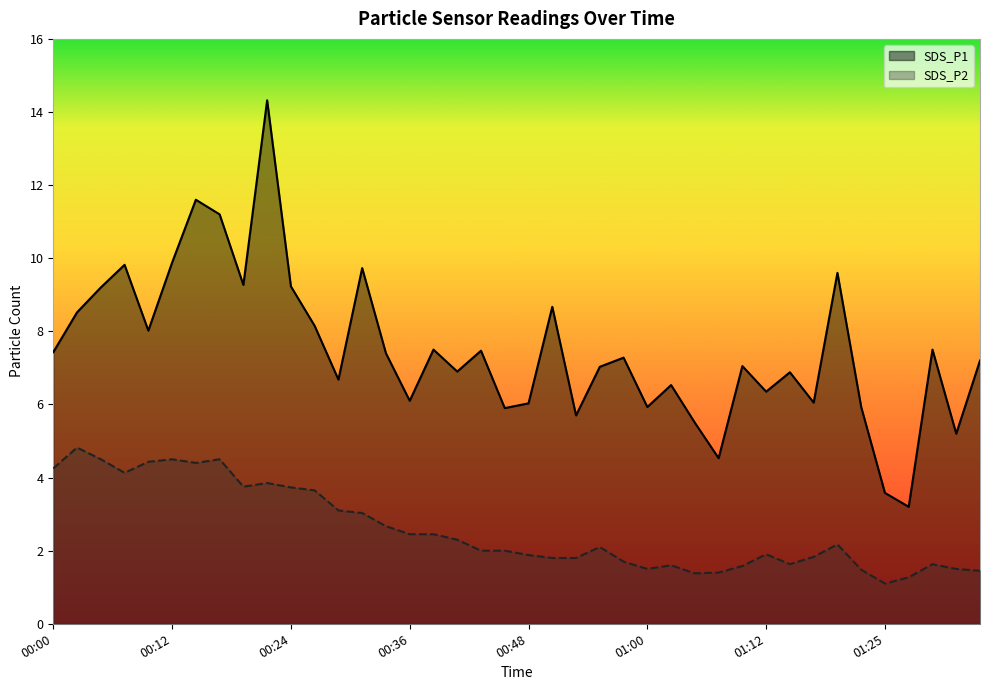

Reading left to right, transcribe all the data shown in this chart.

SDS_P1: 00:00=7.4	00:02=8.5	00:05=9.2	00:07=9.8	00:09=8.0	00:12=9.9	00:14=11.6	00:17=11.2	00:19=9.3	00:22=14.3	00:24=9.2	00:26=8.2	00:29=6.7	00:31=9.7	00:34=7.4	00:36=6.1	00:38=7.5	00:41=6.9	00:43=7.5	00:46=5.9	00:48=6.0	00:51=8.7	00:53=5.7	00:55=7.0	00:58=7.3	01:00=5.9	01:03=6.5	01:05=5.5	01:08=4.5	01:10=7.0	01:12=6.3	01:15=6.9	01:17=6.0	01:20=9.6	01:22=5.9	01:25=3.6	01:27=3.2	01:29=7.5	01:32=5.2	01:34=7.2
SDS_P2: 00:00=4.2	00:02=4.8	00:05=4.5	00:07=4.1	00:09=4.4	00:12=4.5	00:14=4.4	00:17=4.5	00:19=3.8	00:22=3.9	00:24=3.7	00:26=3.6	00:29=3.1	00:31=3.0	00:34=2.7	00:36=2.5	00:38=2.5	00:41=2.3	00:43=2.0	00:46=2.0	00:48=1.9	00:51=1.8	00:53=1.8	00:55=2.1	00:58=1.7	01:00=1.5	01:03=1.6	01:05=1.4	01:08=1.4	01:10=1.6	01:12=1.9	01:15=1.6	01:17=1.8	01:20=2.2	01:22=1.5	01:25=1.1	01:27=1.3	01:29=1.6	01:32=1.5	01:34=1.4